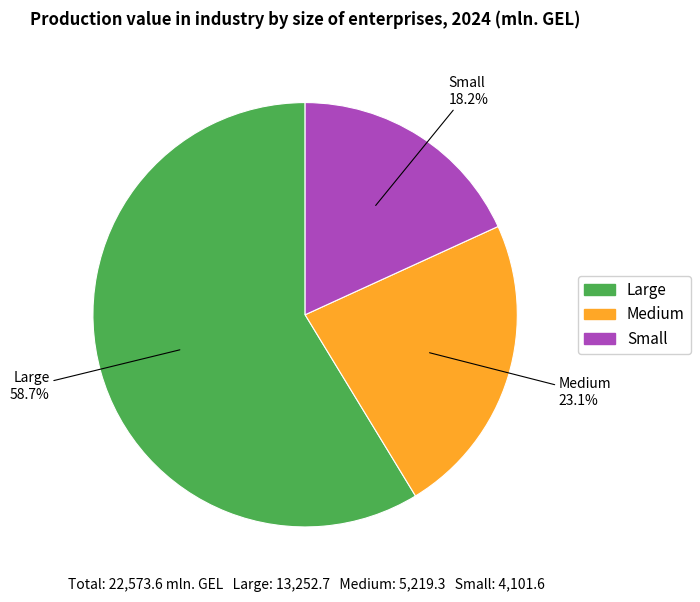

Count the number of slices in the pie.

3